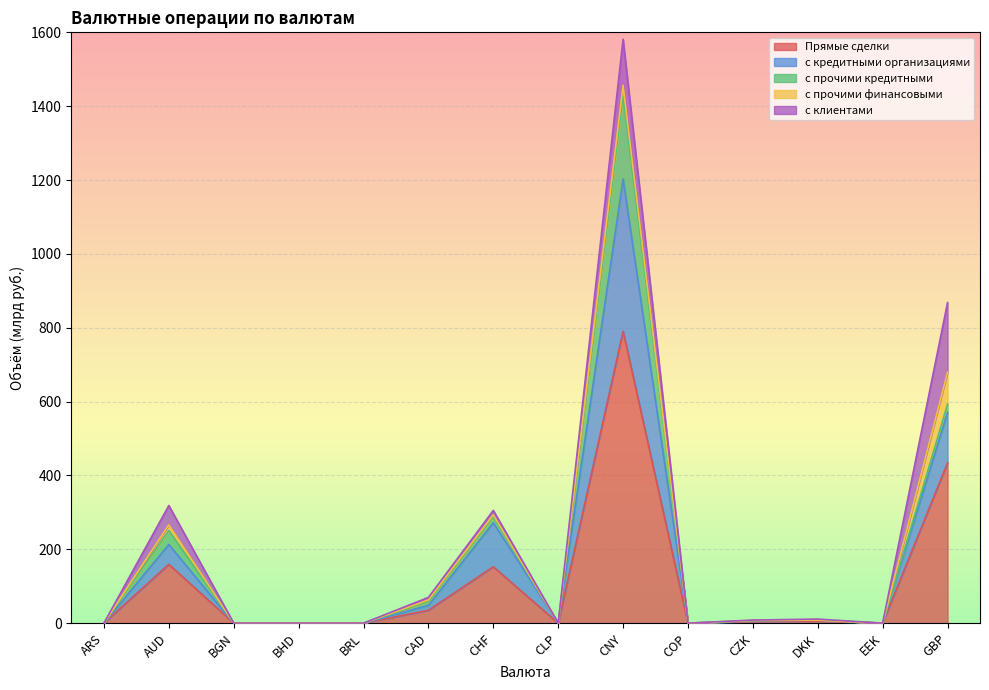

At which category is the sum across all series the highest?

CNY